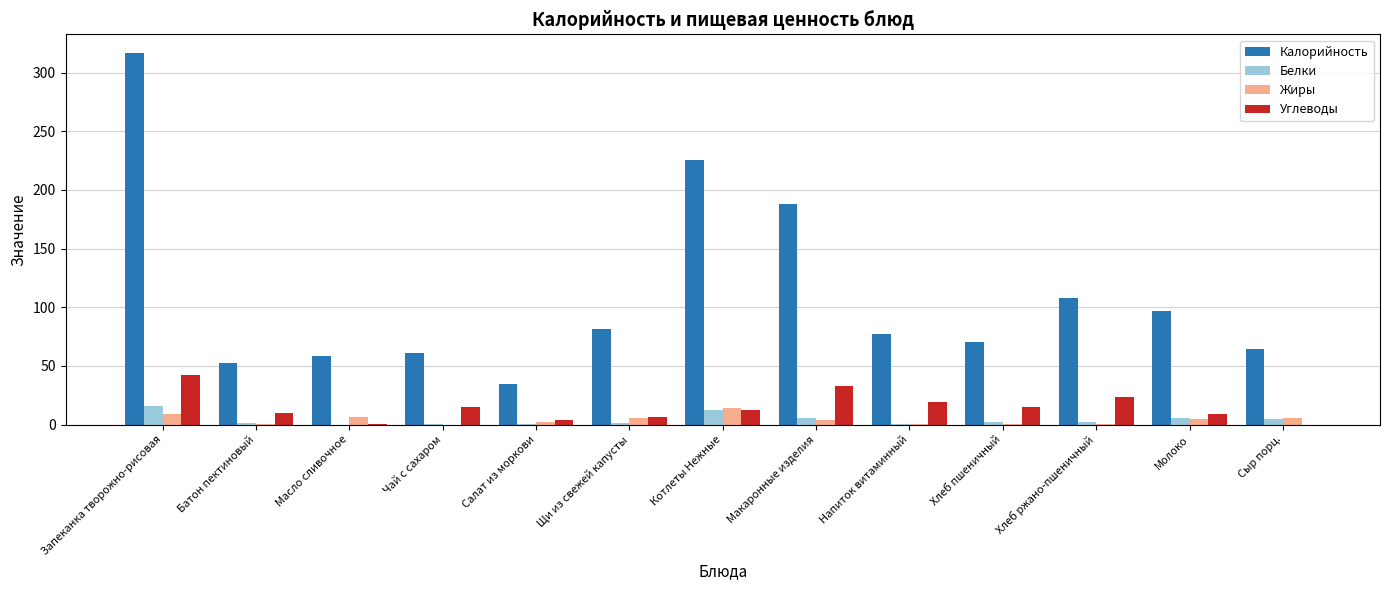

Which series changed the most between Масло сливочное and Макаронные изделия?

Калорийность